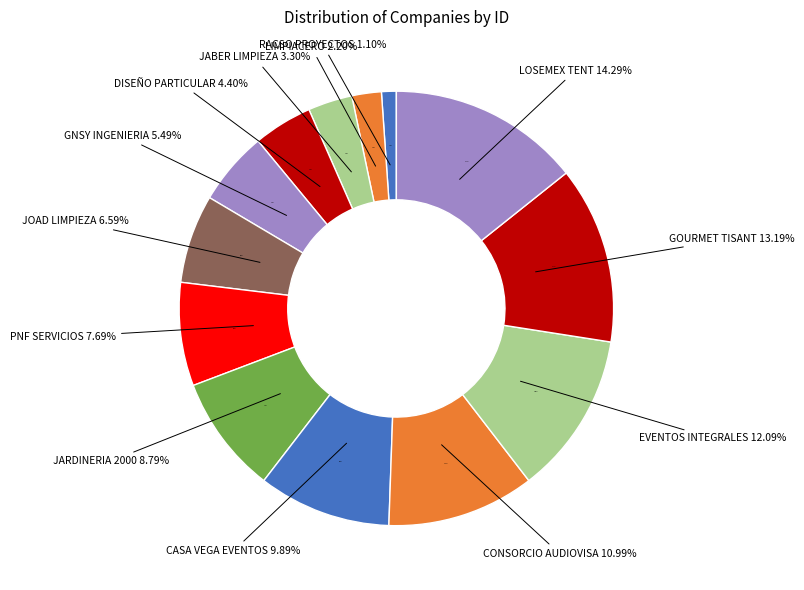

To the nearest percent, what percentage of the pie is LIMPIACERO?

2%